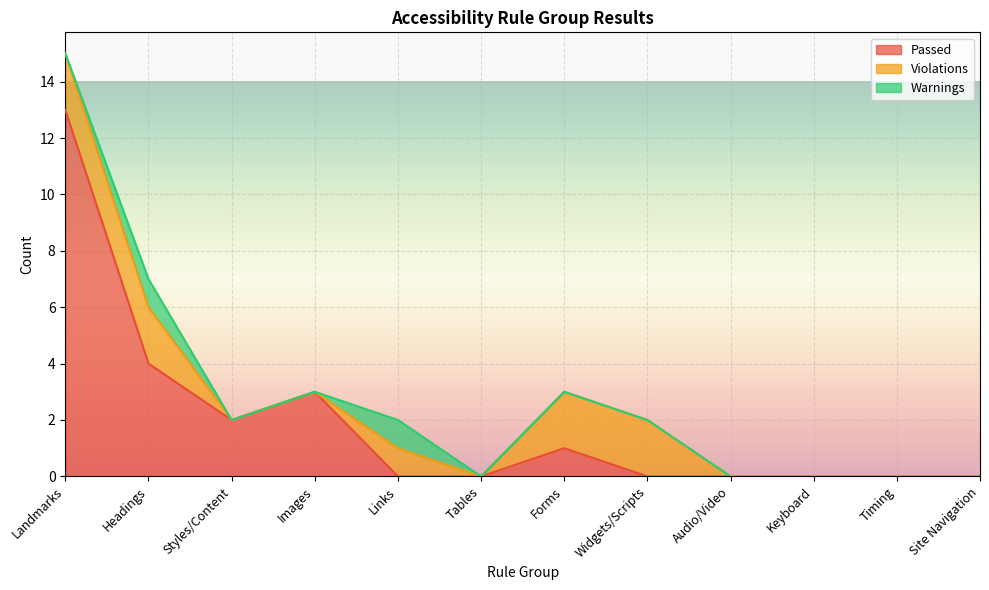

What is the label of the 2nd point from the right?

Timing